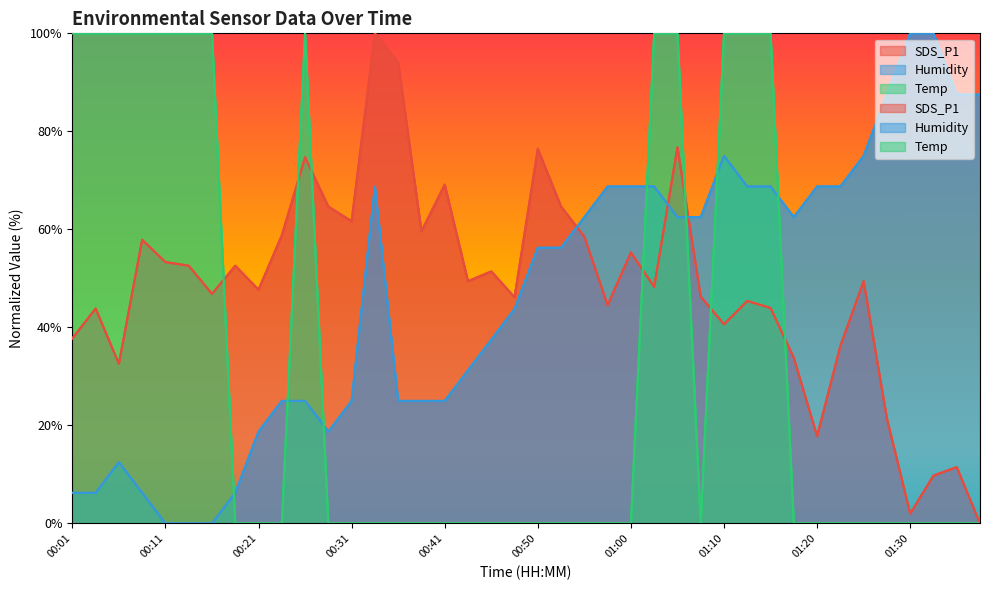

True or false: Humidity has more than 2 points higher than both neighbors.

True